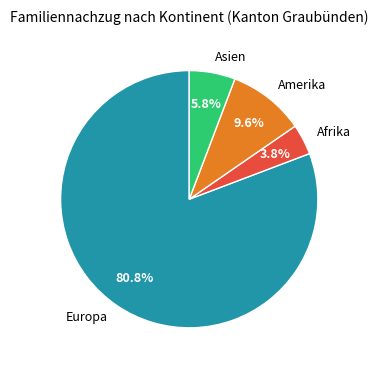

Is there a majority slice in this chart?

Yes